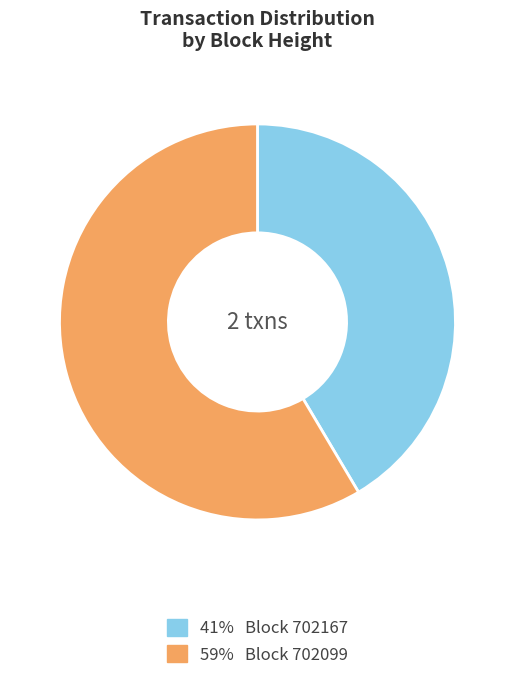

Which has a higher value, 41% Block 702167 or 59% Block 702099?

59% Block 702099